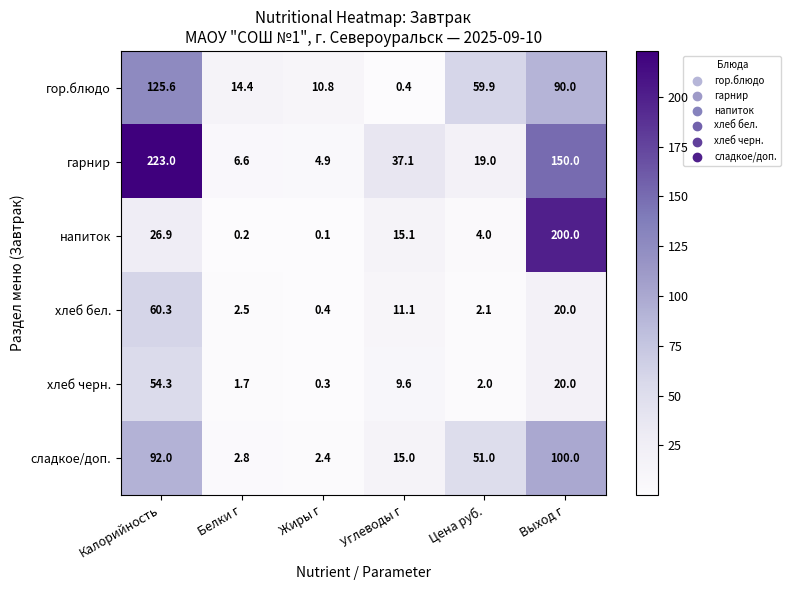

What is the difference between the гор.блюдо values at Выход г and Белки г?

75.6